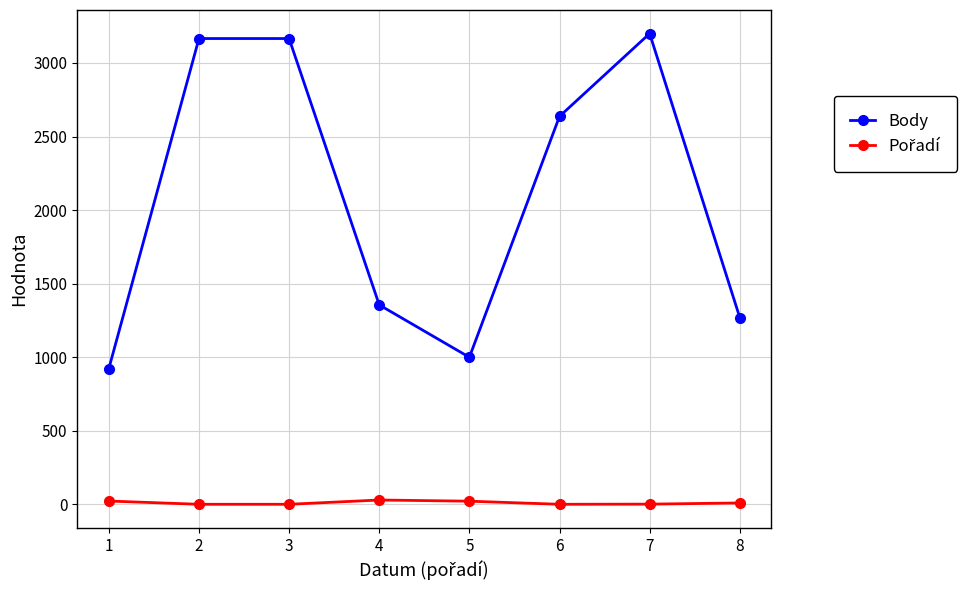

Which label corresponds to the largest value in the chart?

7